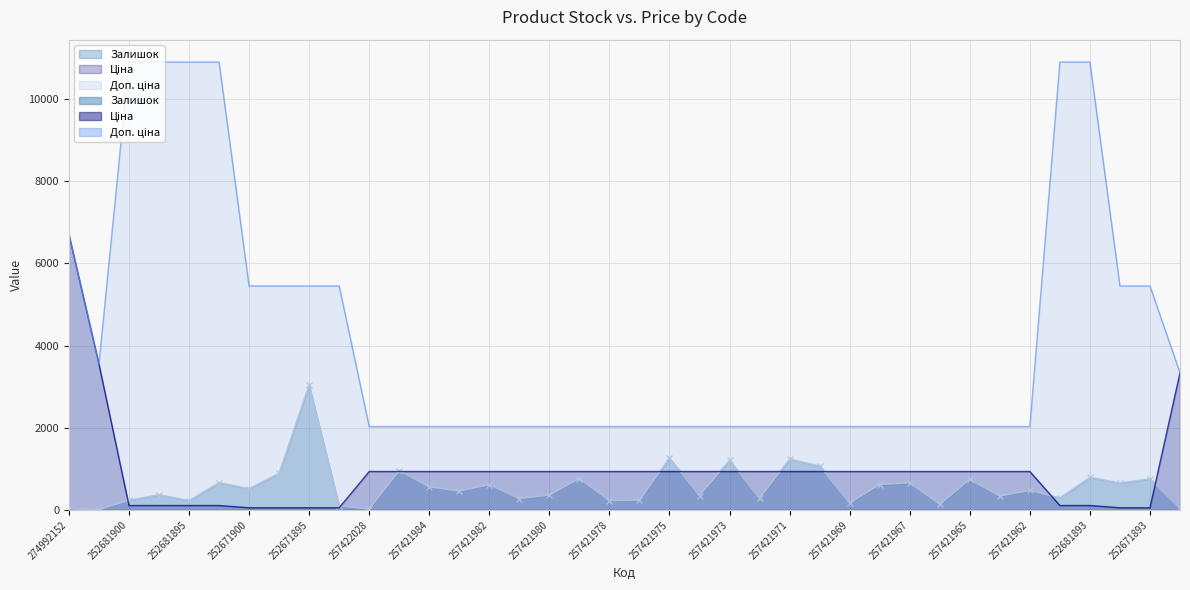

What is the difference between the highest and lowest values at 257421982?

1413.5